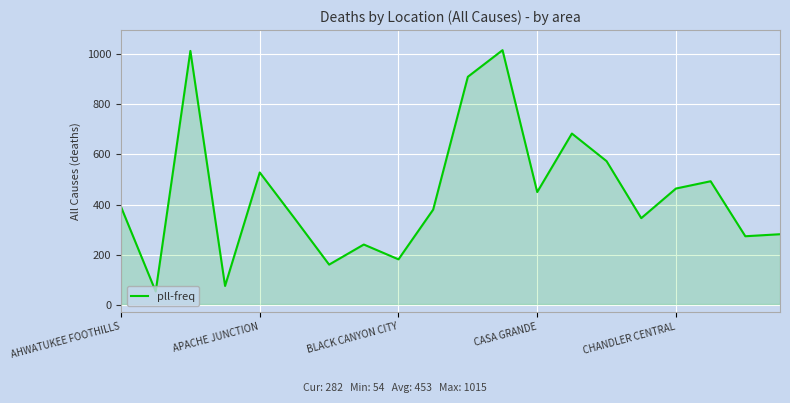

True or false: there are more than 0 points higher than both neighbors.

True